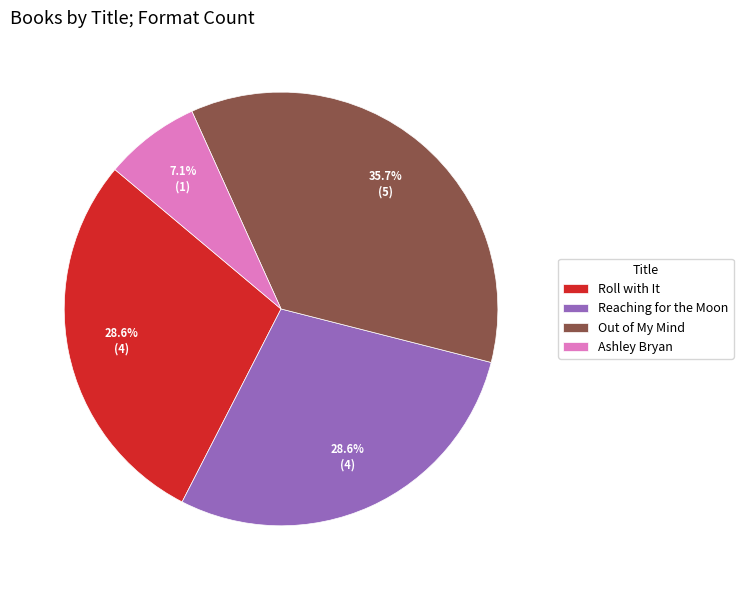

Which has a higher value, Out of My Mind or Ashley Bryan?

Out of My Mind